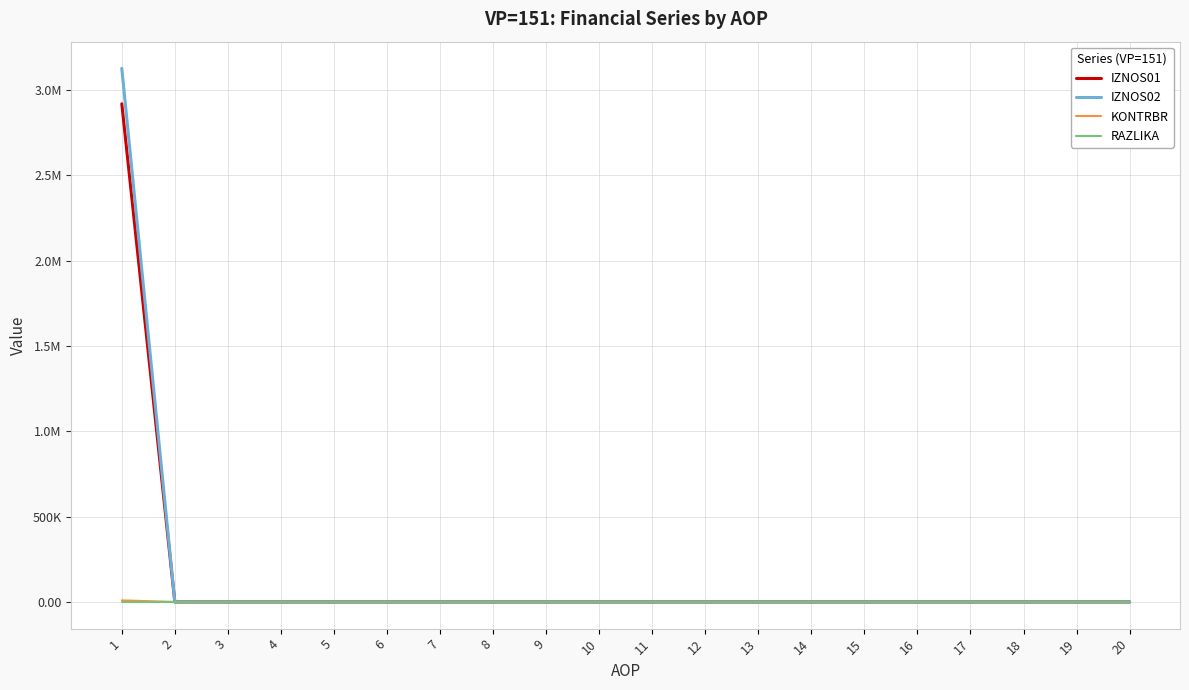

Reading left to right, extract all data points from this chart.

IZNOS01: 1=2919332.0	2=0.0	3=0.0	4=0.0	5=0.0	6=0.0	7=0.0	8=0.0	9=0.0	10=0.0	11=0.0	12=0.0	13=0.0	14=0.0	15=0.0	16=0.0	17=0.0	18=0.0	19=0.0	20=0.0
IZNOS02: 1=3127012.9	2=0.0	3=0.0	4=0.0	5=0.0	6=0.0	7=0.0	8=0.0	9=0.0	10=0.0	11=0.0	12=0.0	13=0.0	14=0.0	15=0.0	16=0.0	17=0.0	18=0.0	19=0.0	20=0.0
KONTRBR: 1=9173.4	2=0.0	3=0.0	4=0.0	5=0.0	6=0.0	7=0.0	8=0.0	9=0.0	10=0.0	11=0.0	12=0.0	13=0.0	14=0.0	15=0.0	16=0.0	17=0.0	18=0.0	19=0.0	20=0.0
RAZLIKA: 1=0.2	2=0.0	3=0.0	4=0.0	5=0.0	6=0.0	7=0.0	8=0.0	9=0.0	10=0.0	11=0.0	12=0.0	13=0.0	14=0.0	15=0.0	16=0.0	17=0.0	18=0.0	19=0.0	20=0.0